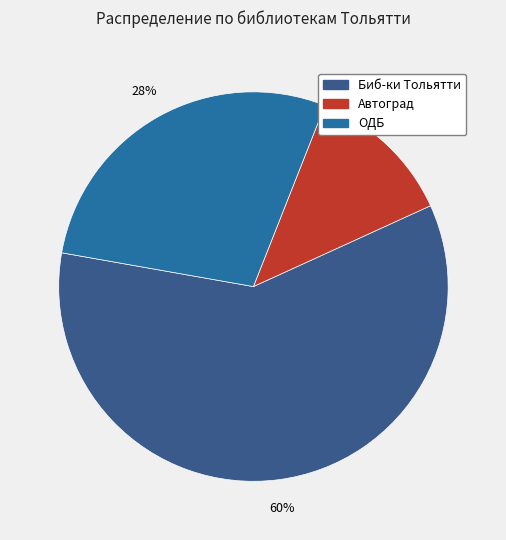

How many slices are in this pie chart?

3